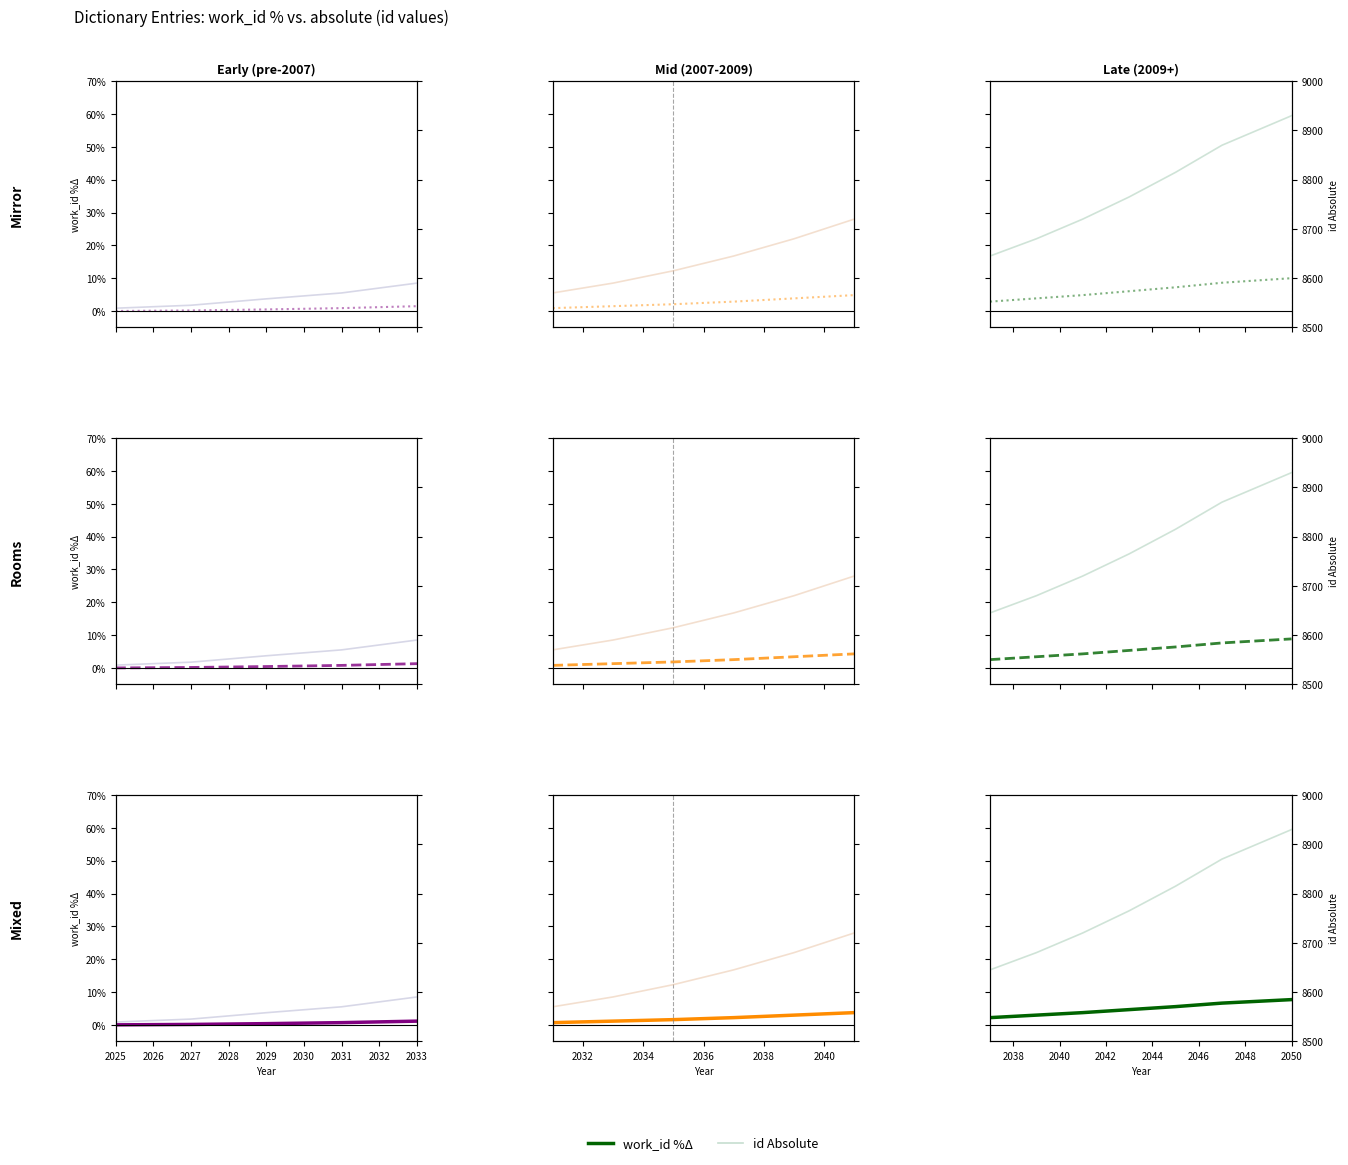

Reading left to right, extract all data points from this chart.

work_id %Δ: 2.2	3.0	3.7	4.6	5.6	6.6	7.7
id Absolute: 8645.0	8680.0	8720.0	8765.0	8815.0	8870.0	8930.0